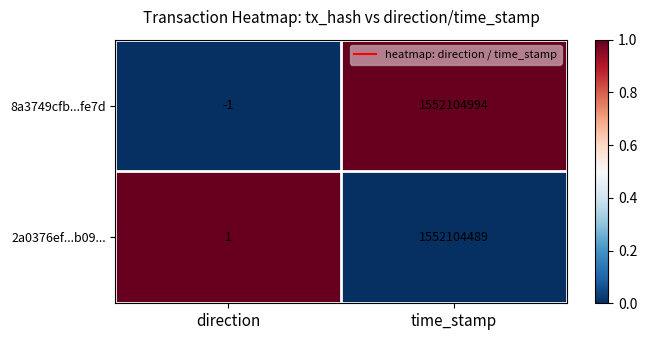

Which series changed the most between direction and time_stamp?

8a3749cfb...fe7d